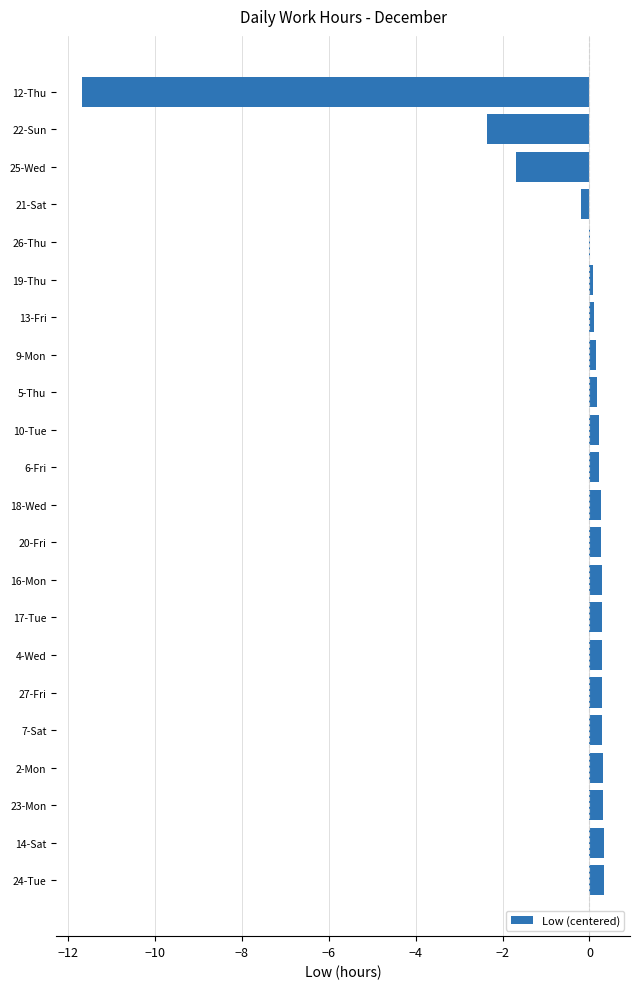

Which has a higher value, 22-Sun or 23-Mon?

23-Mon